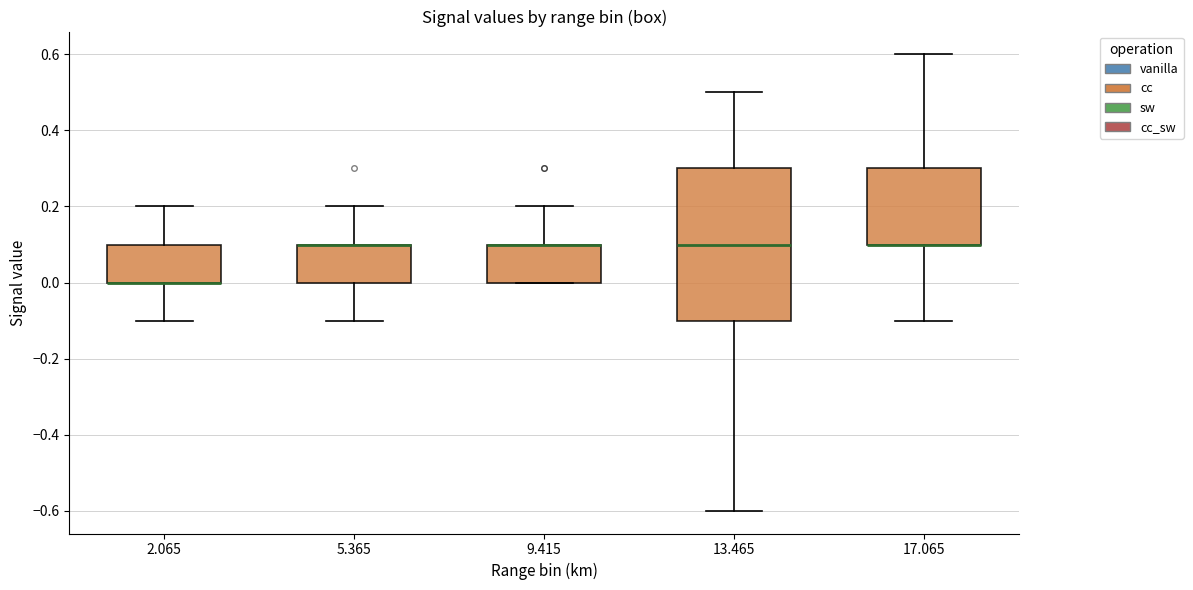

Reading left to right, transcribe this box plot: for each box, give where its median line is, the range the box spans, and where its two whiskers end, as read against the y-axis. The values are not printed on the chart, so give them approximately, as read against the axis.

2.065: median 0.0 (drawn on the box's lower edge), box 0.0 to 0.1, whiskers -0.1 to 0.2
5.365: median 0.1 (drawn on the box's upper edge), box 0.0 to 0.1, whiskers -0.1 to 0.2
9.415: median 0.1 (drawn on the box's upper edge), box 0.0 to 0.1, whiskers 0.0 to 0.2
13.465: median 0.1, box -0.1 to 0.3, whiskers -0.6 to 0.5
17.065: median 0.1 (drawn on the box's lower edge), box 0.1 to 0.3, whiskers -0.1 to 0.6